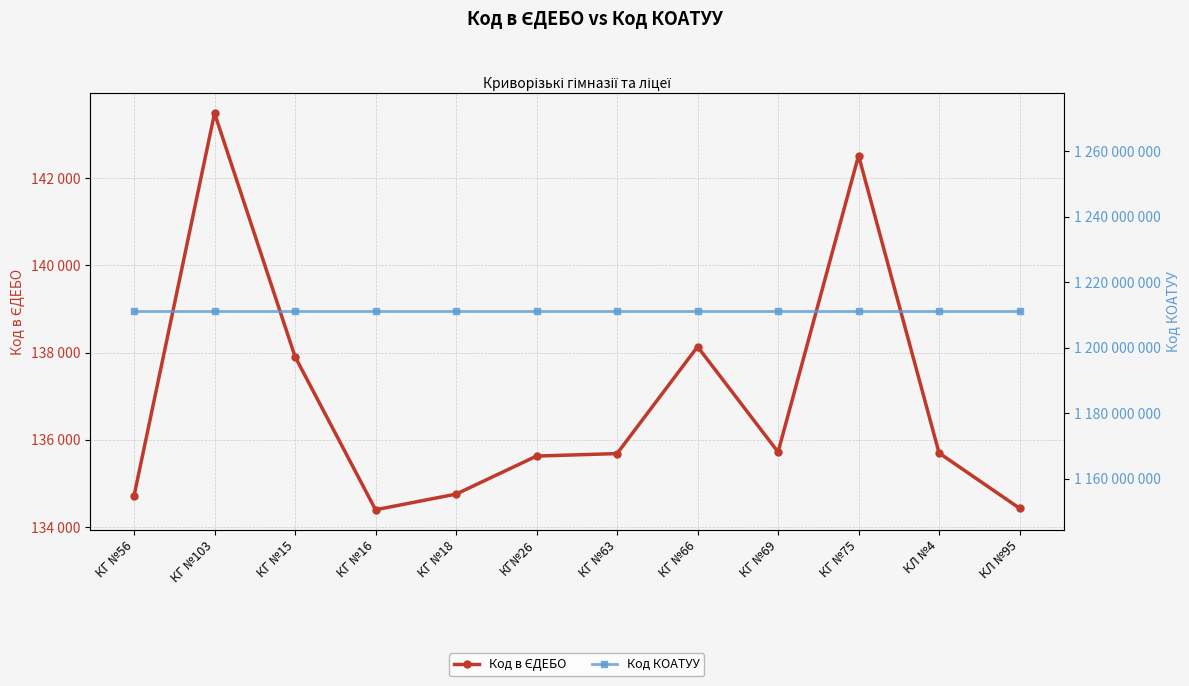

The Код в ЄДЕБО series shows 135720 at КГ №69. True or false?

True